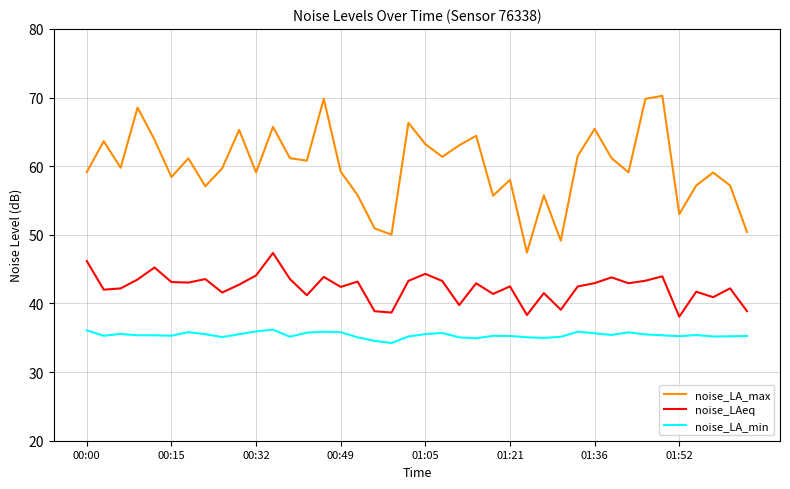

In noise_LAeq, how many points are higher than both neighbors (excluding endpoints)?

13